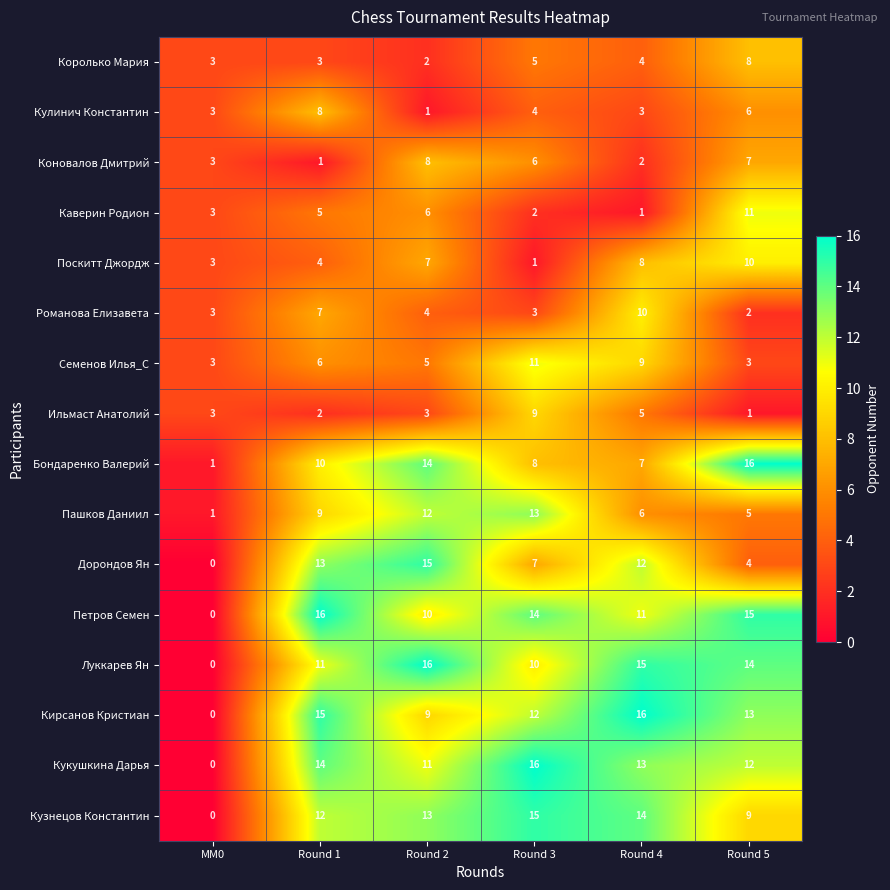

Count the number of categories in the chart.

6